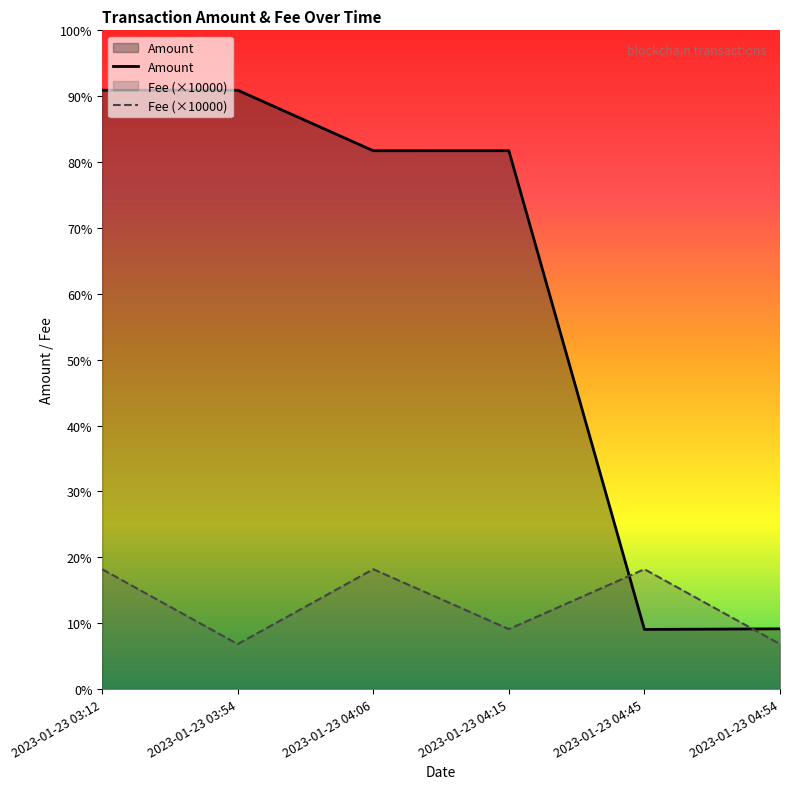

Read the Amount value at 2023-01-23 03:54.

999.5